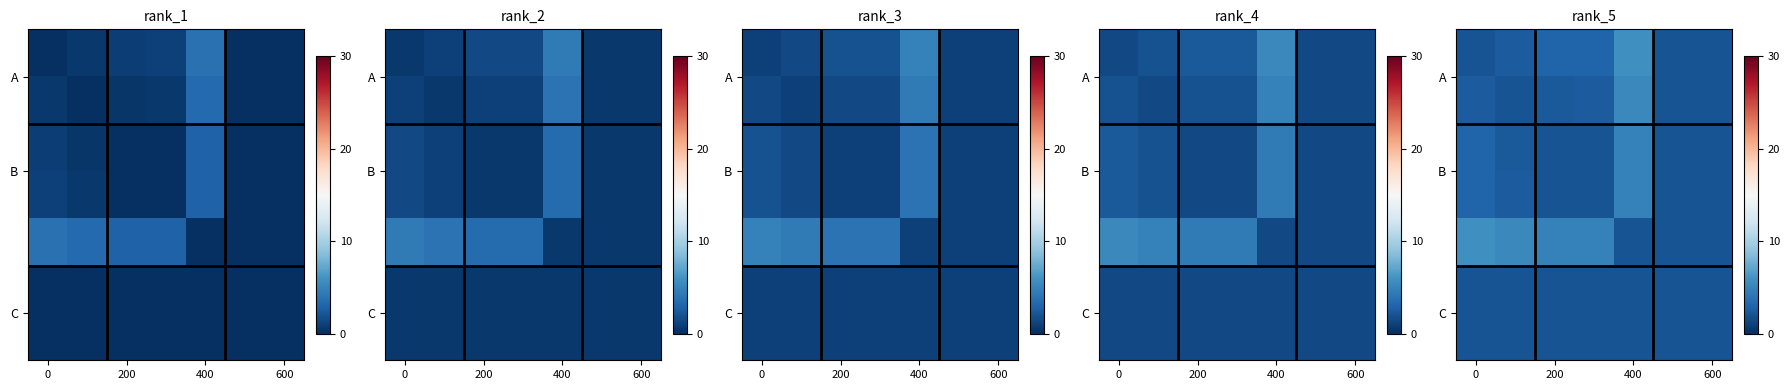

At which category is the sum across all series the highest?

400